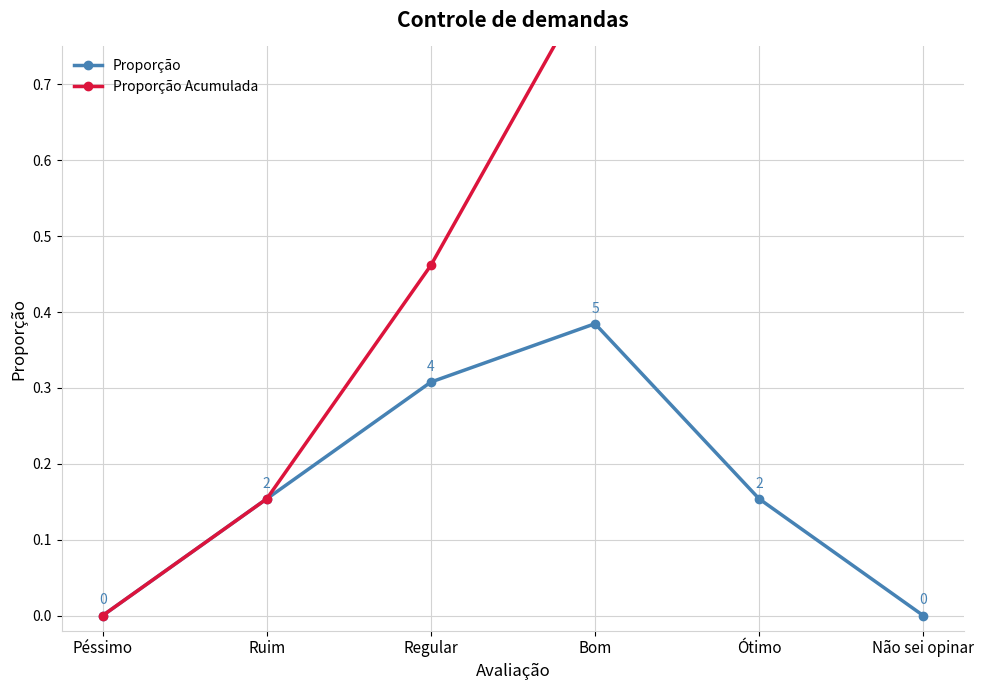

What is the label of the 4th point from the left?

Bom